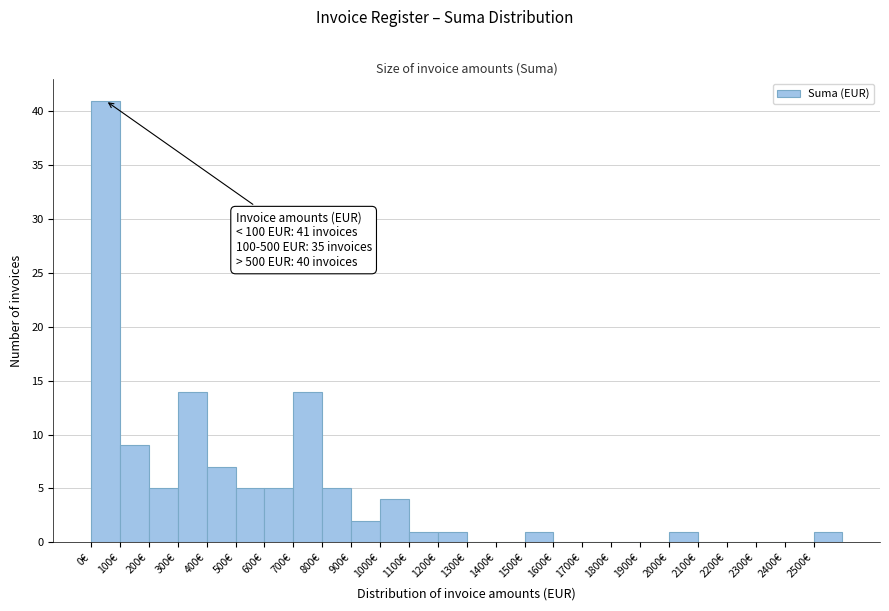

Which range on the x-axis has the tallest bar?

0 to 100